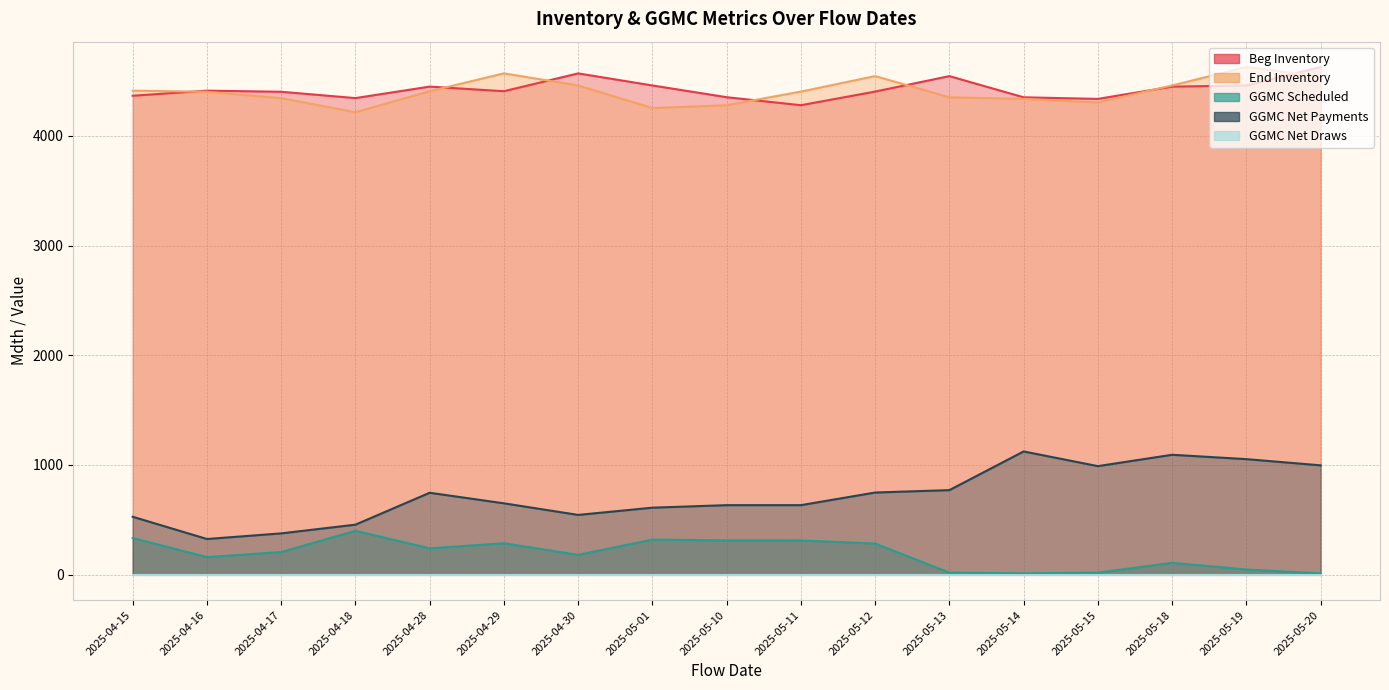

At which category is the sum across all series the highest?

2025-05-19